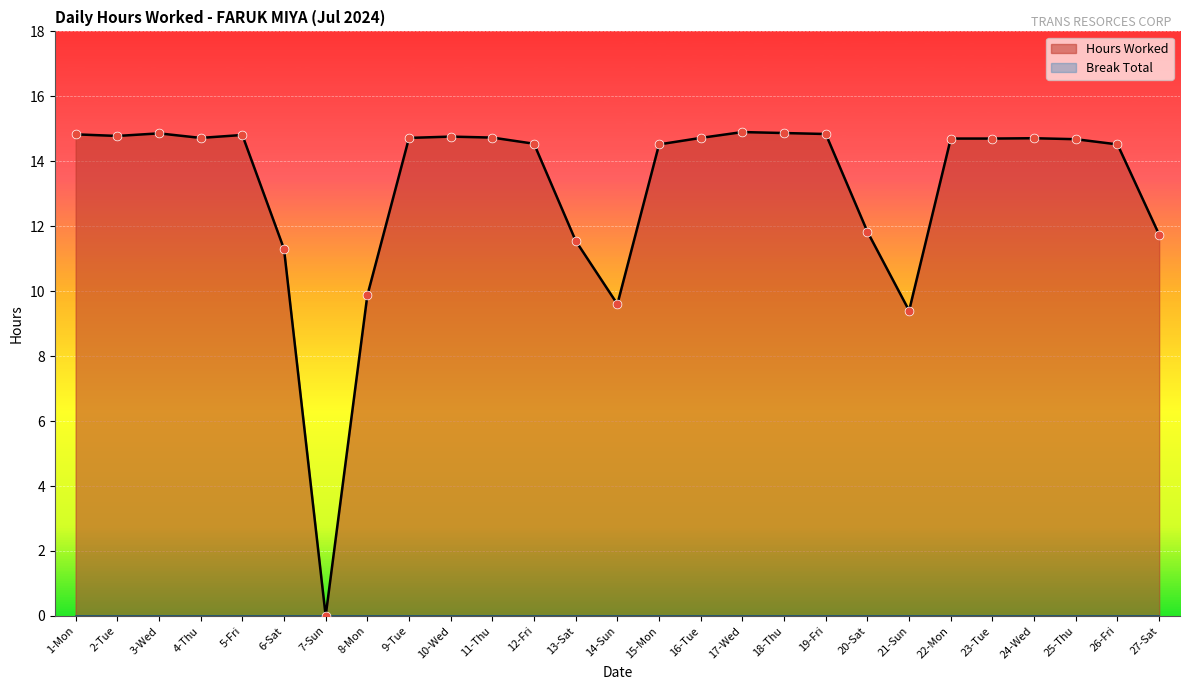

Between 17-Wed and 2-Tue, which is larger?

17-Wed